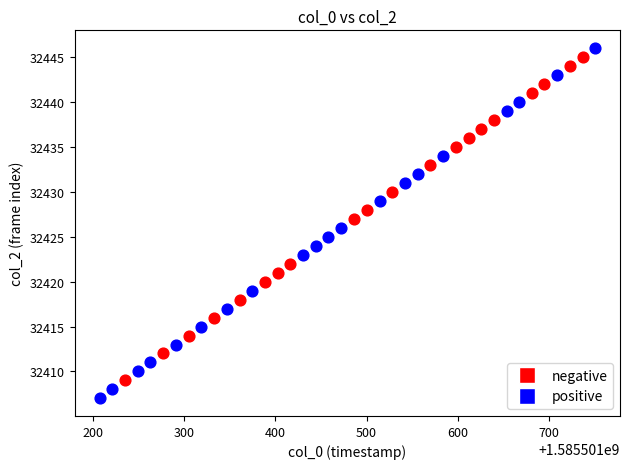

Which series has the widest spread of Y values?

positive